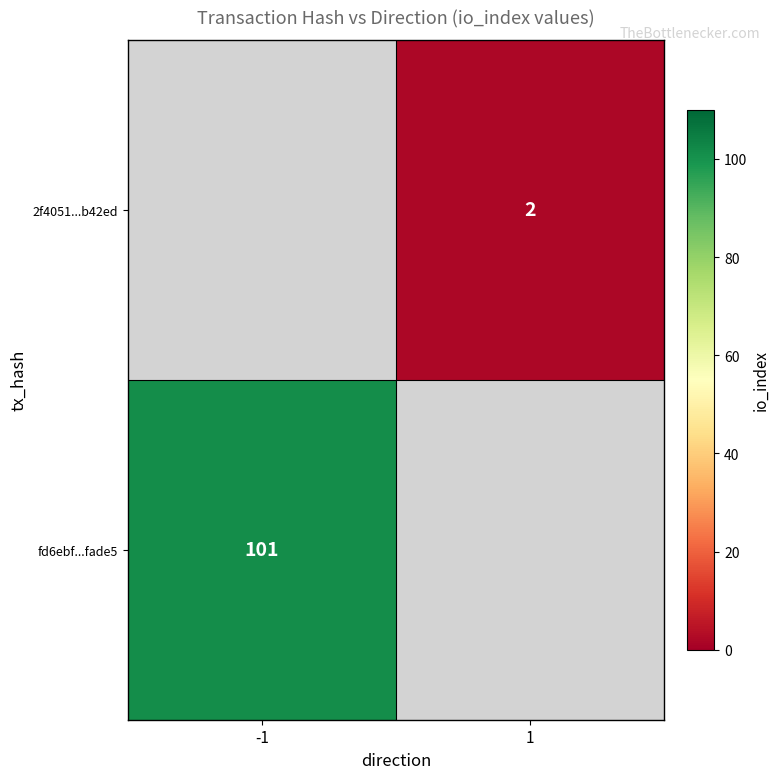

The value of 2f4051...b42ed at 1 is 2. True or false?

True